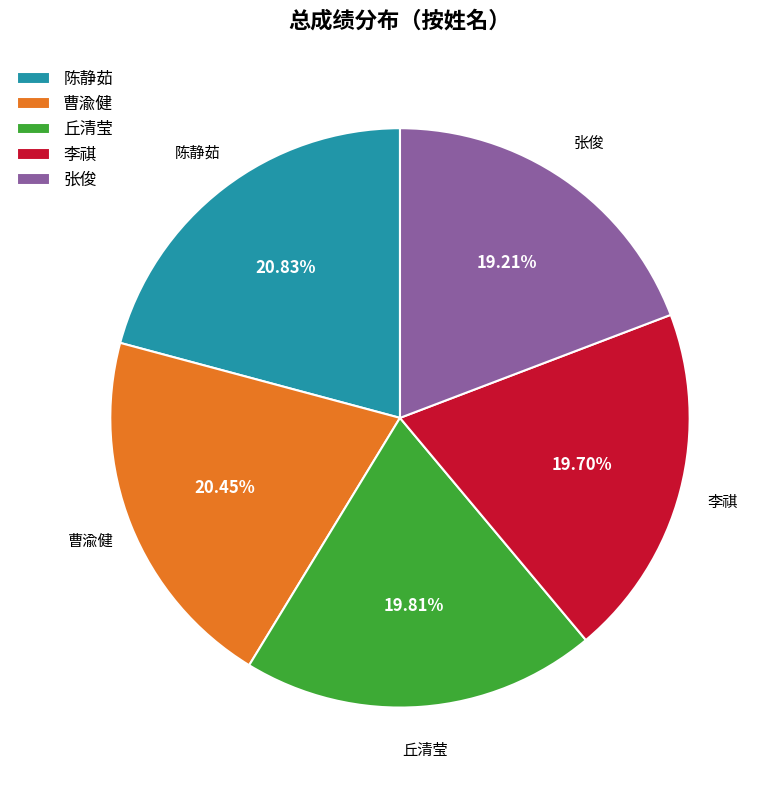

What percentage is the 张俊 slice, to the nearest percent?

19%